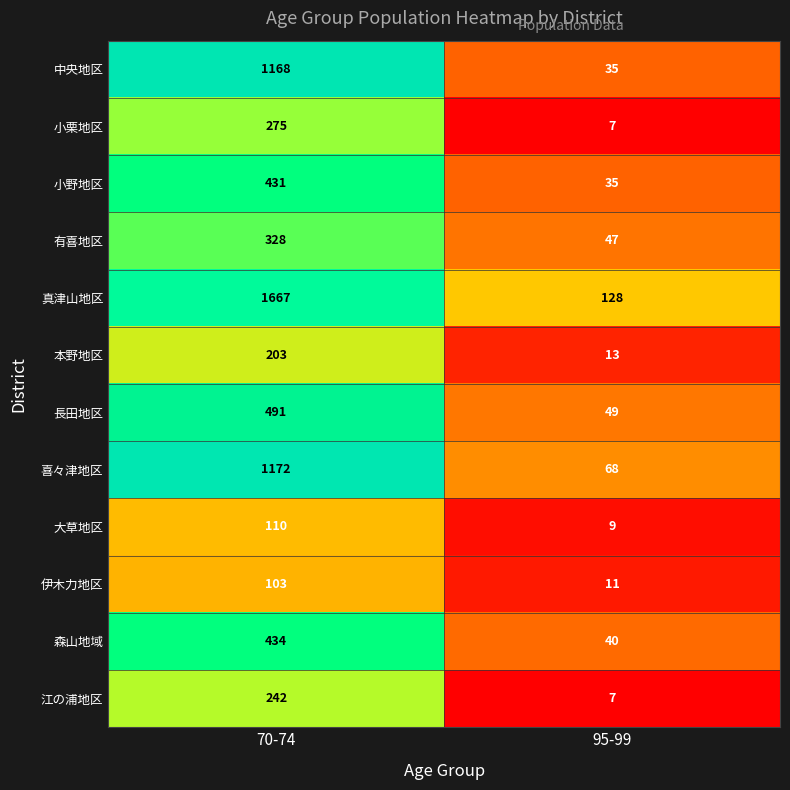

What value does the 小野地区 series have at 70-74, to the nearest 5?

430